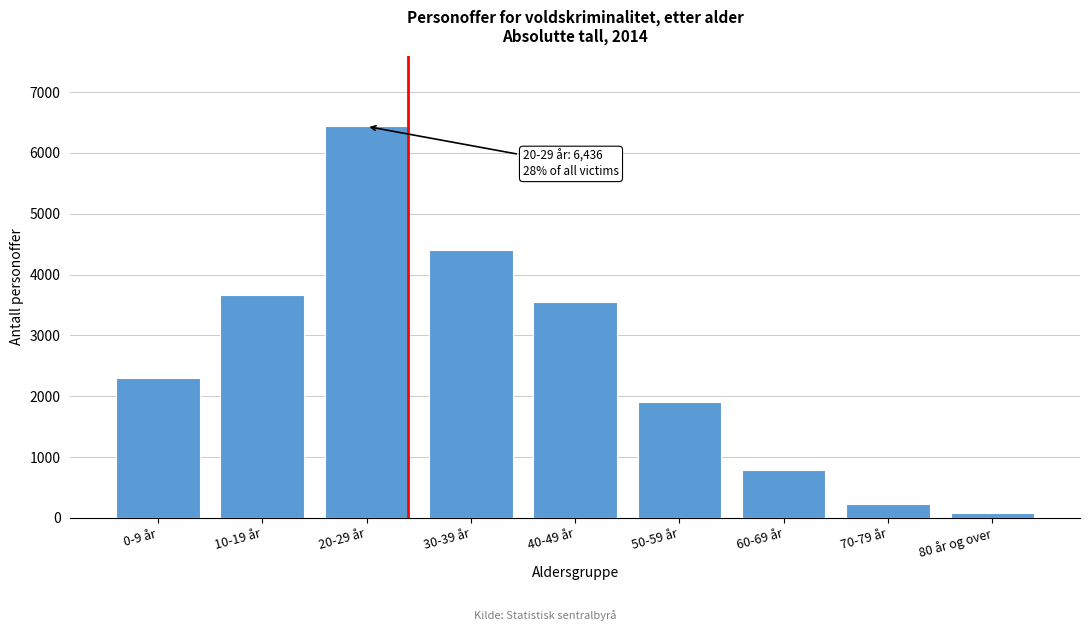

Reading right to left, list all the values displayed in this chart.

78	236	788	1908	3545	4398	6436	3657	2297